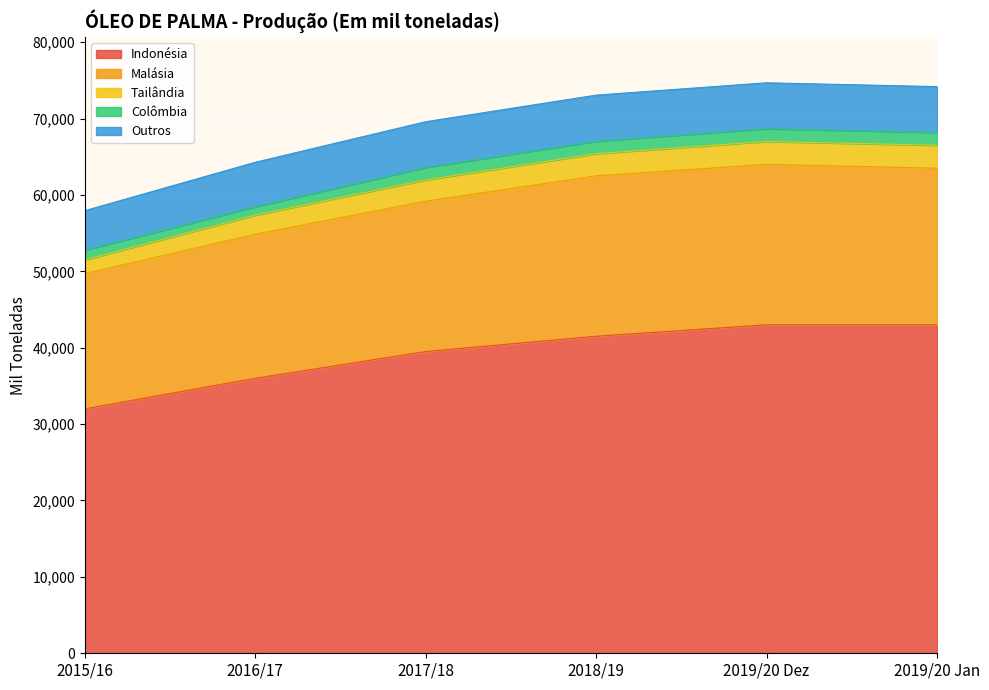

Where is Colômbia nearest to the value 1389?

2015/16